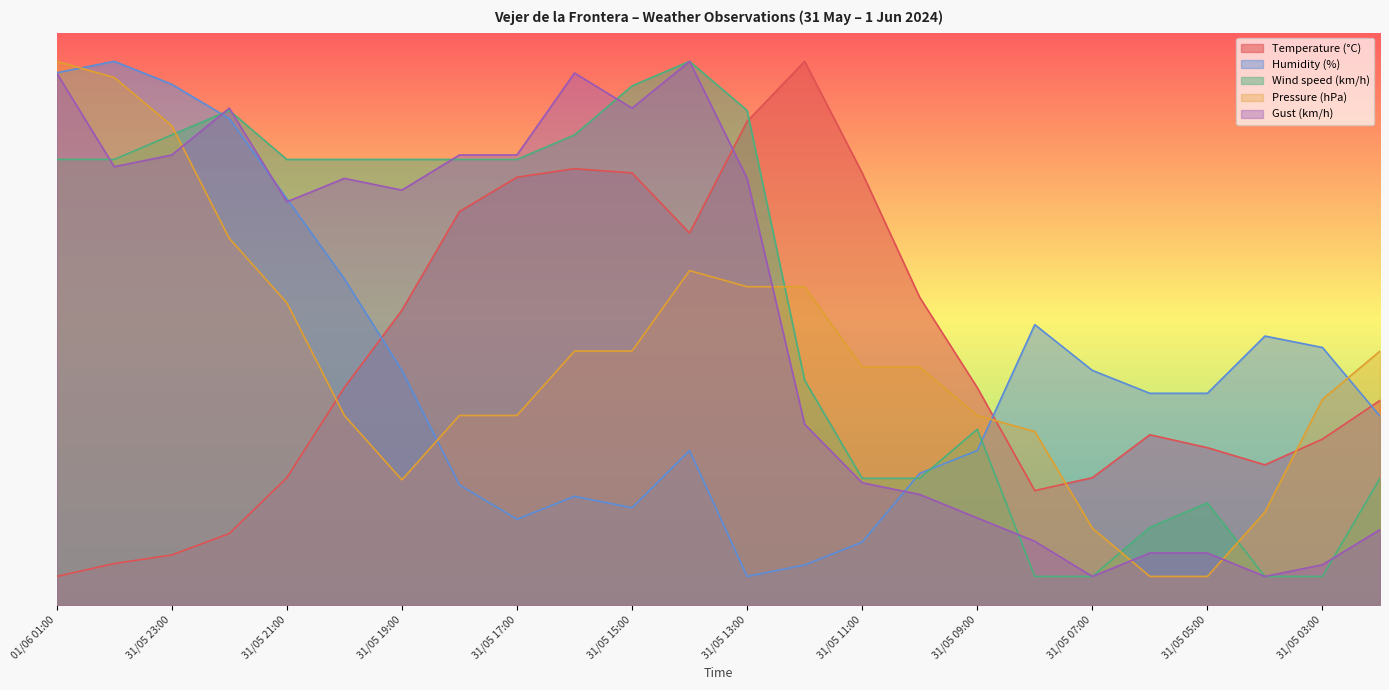

Is the value of Humidity (%) at 31/05 12:00 greater than the value of Pressure (hPa) at 31/05 12:00?

No